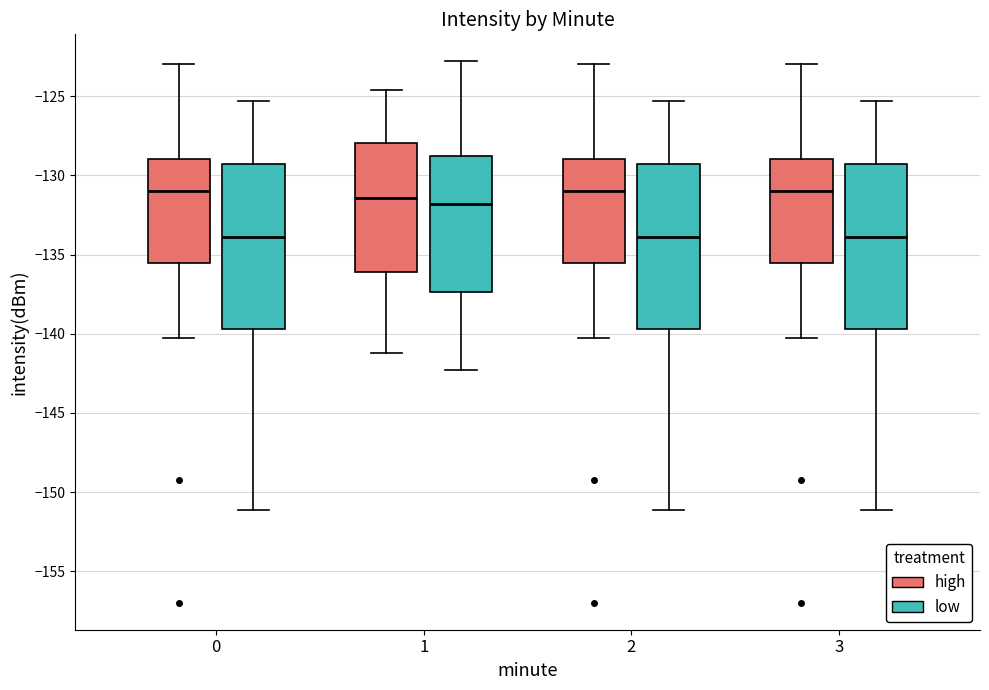

Where does the lower whisker of the box for 1 (low) end on the y-axis? The values are not printed on the chart, so give them approximately, as read against the axis.

-142.5